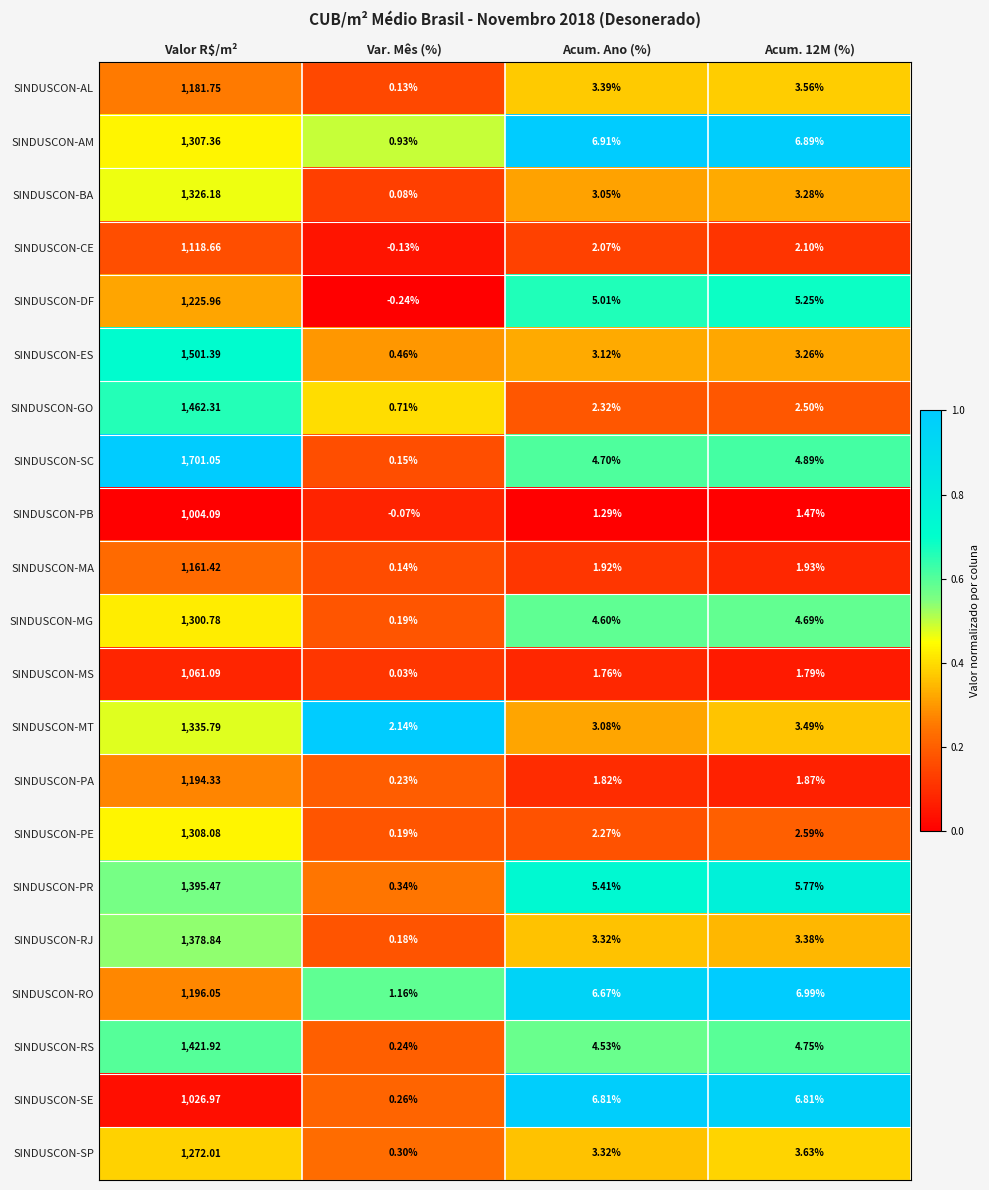

List the series in order of their peak value, highest first.

SINDUSCON-SC, SINDUSCON-ES, SINDUSCON-GO, SINDUSCON-RS, SINDUSCON-PR, SINDUSCON-RJ, SINDUSCON-MT, SINDUSCON-BA, SINDUSCON-PE, SINDUSCON-AM, SINDUSCON-MG, SINDUSCON-SP, SINDUSCON-DF, SINDUSCON-RO, SINDUSCON-PA, SINDUSCON-AL, SINDUSCON-MA, SINDUSCON-CE, SINDUSCON-MS, SINDUSCON-SE, SINDUSCON-PB